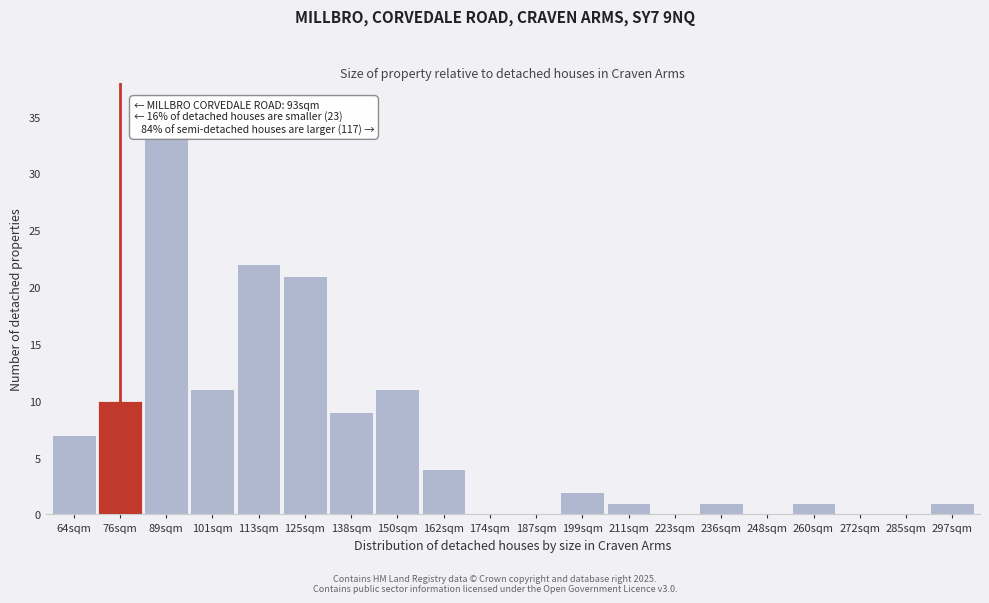

Reading right to left, extract all data points from this chart.

297sqm=1	285sqm=0	272sqm=0	260sqm=1	248sqm=0	236sqm=1	223sqm=0	211sqm=1	199sqm=2	187sqm=0	174sqm=0	162sqm=4	150sqm=11	138sqm=9	125sqm=21	113sqm=22	101sqm=11	89sqm=33	76sqm=10	64sqm=7